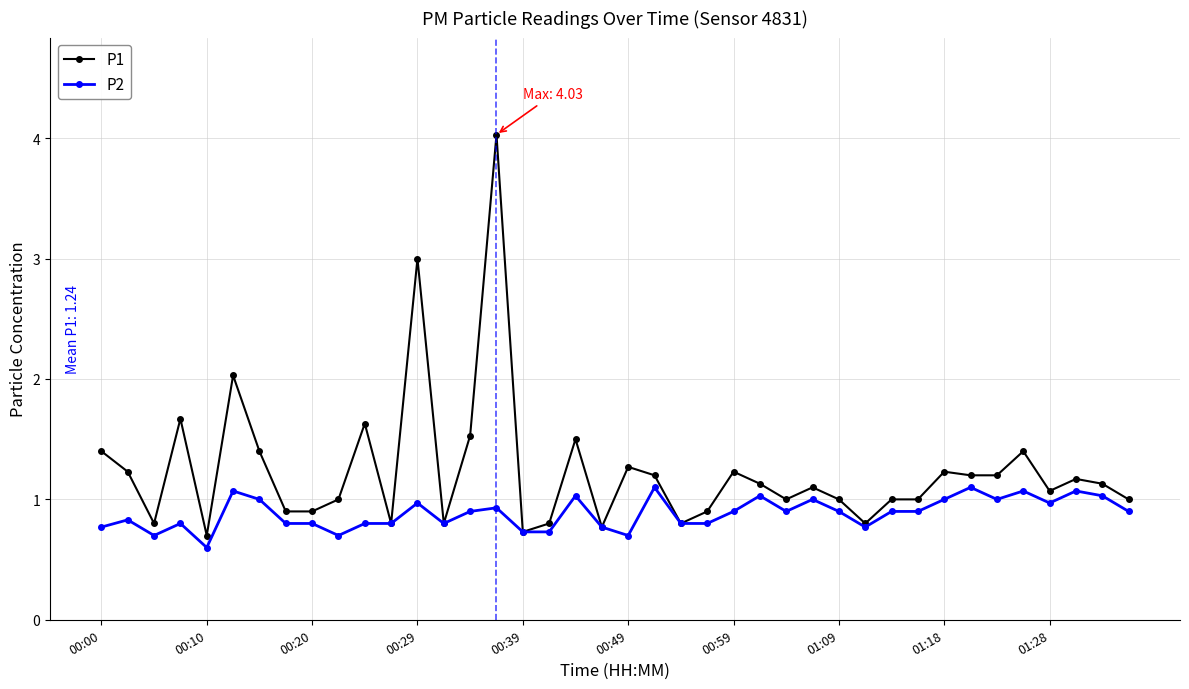

What is the highest value of the P2 series?

1.1